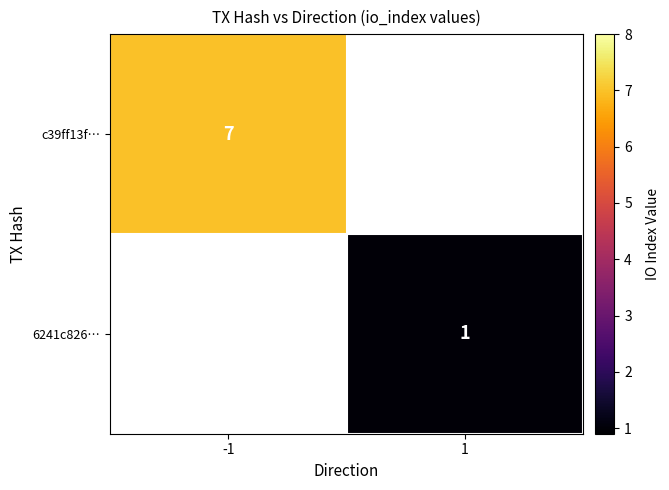

The value of c39ff13f… at -1 is 3. True or false?

False